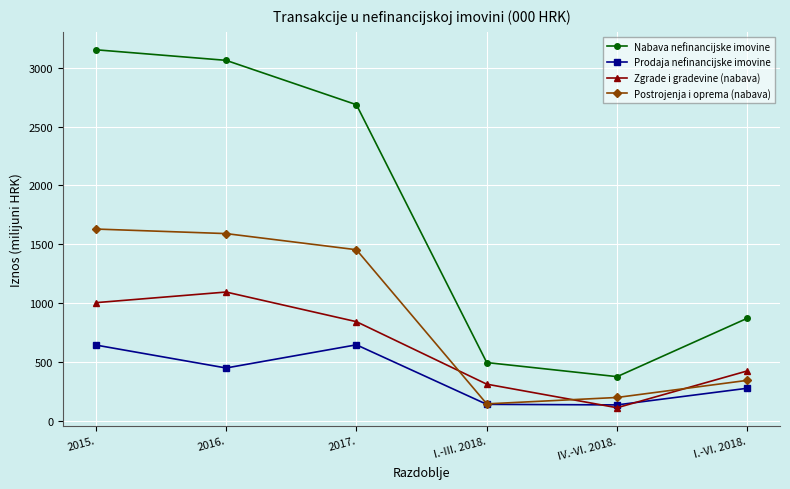

What is the sum of the Nabava nefinancijske imovine values at I.-VI. 2018. and 2015.?

4024.9